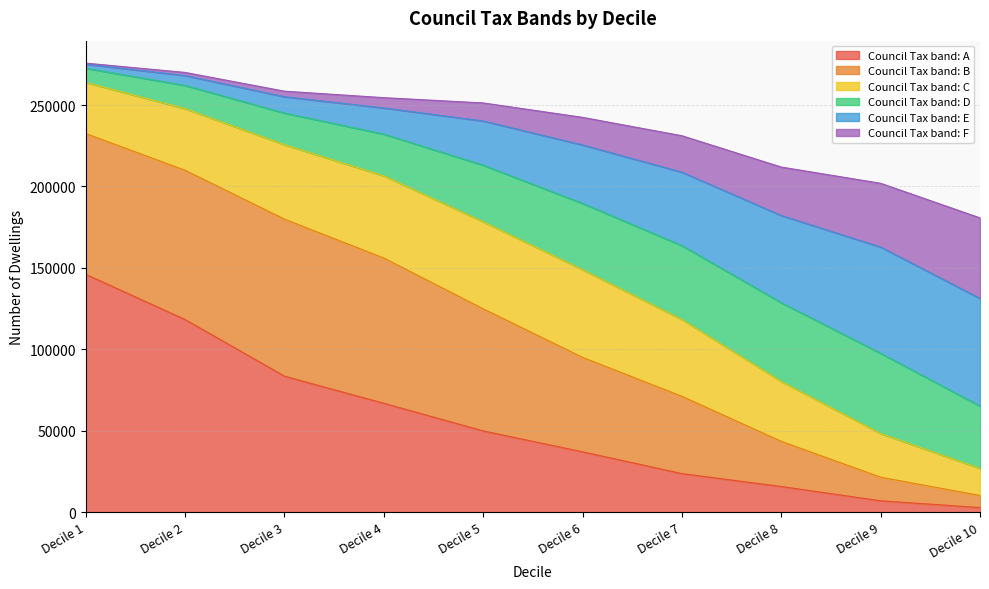

What is the maximum value for Council Tax band: A?

146049